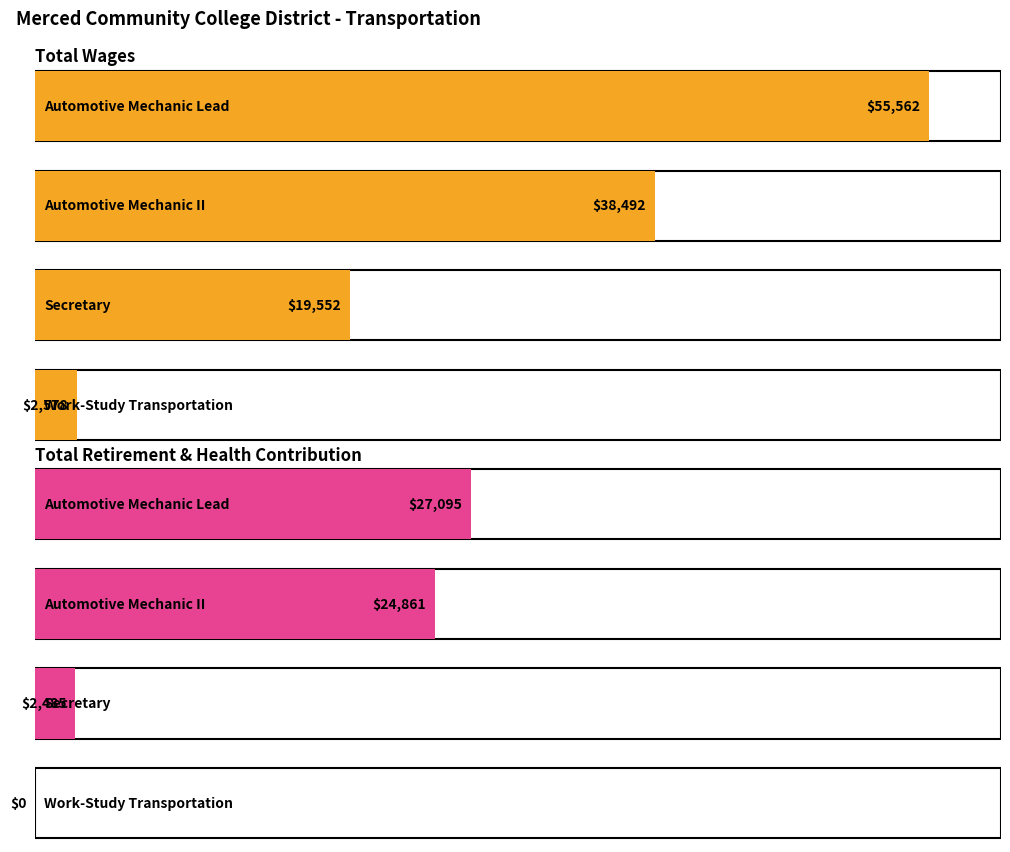

List the series in order of their overall mean, lowest first.

Total Retirement & Health Contribution, Total Wages